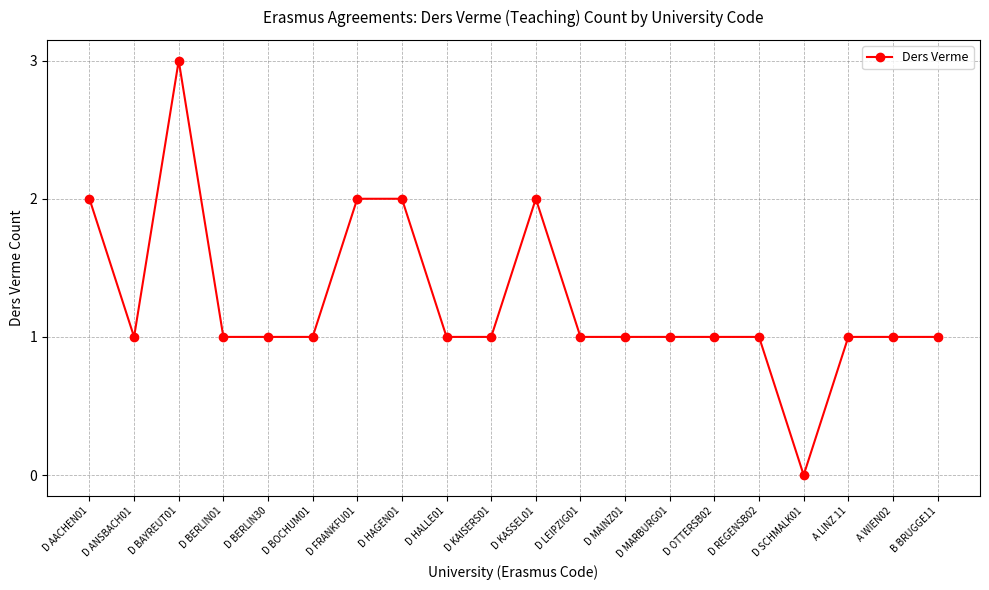

What is the label of the 17th point from the right?

D BERLIN01